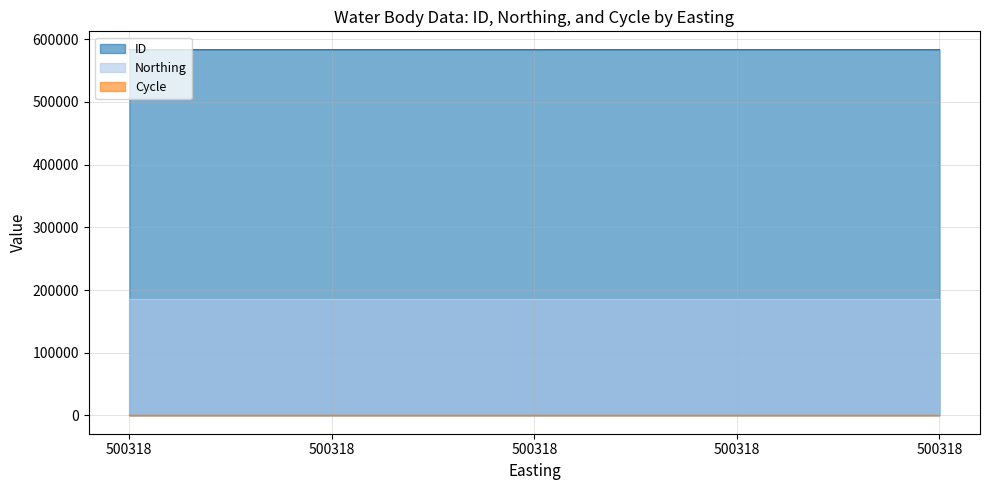

True or false: ID and Northing intersect in this chart.

False